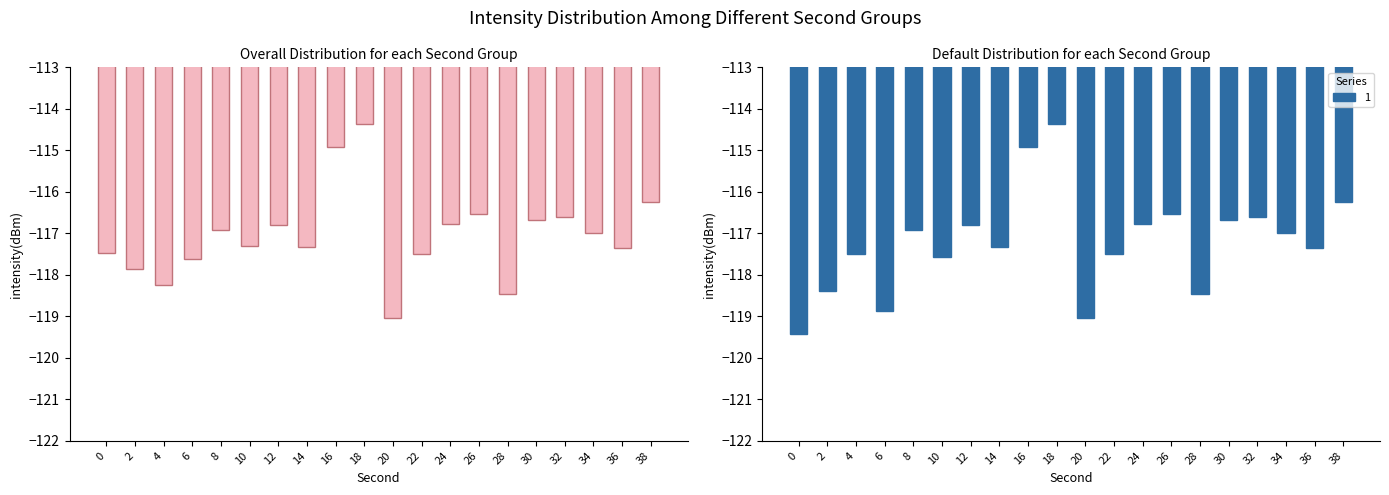

Between 26 and 6, which is larger?

26